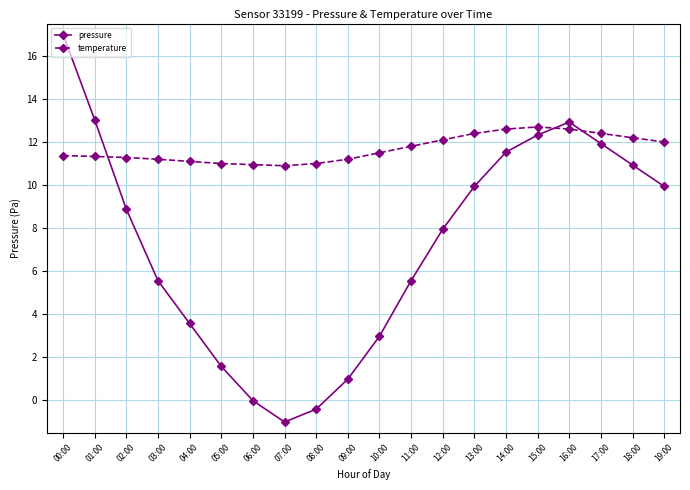

What is the smallest value displayed?

-1.0